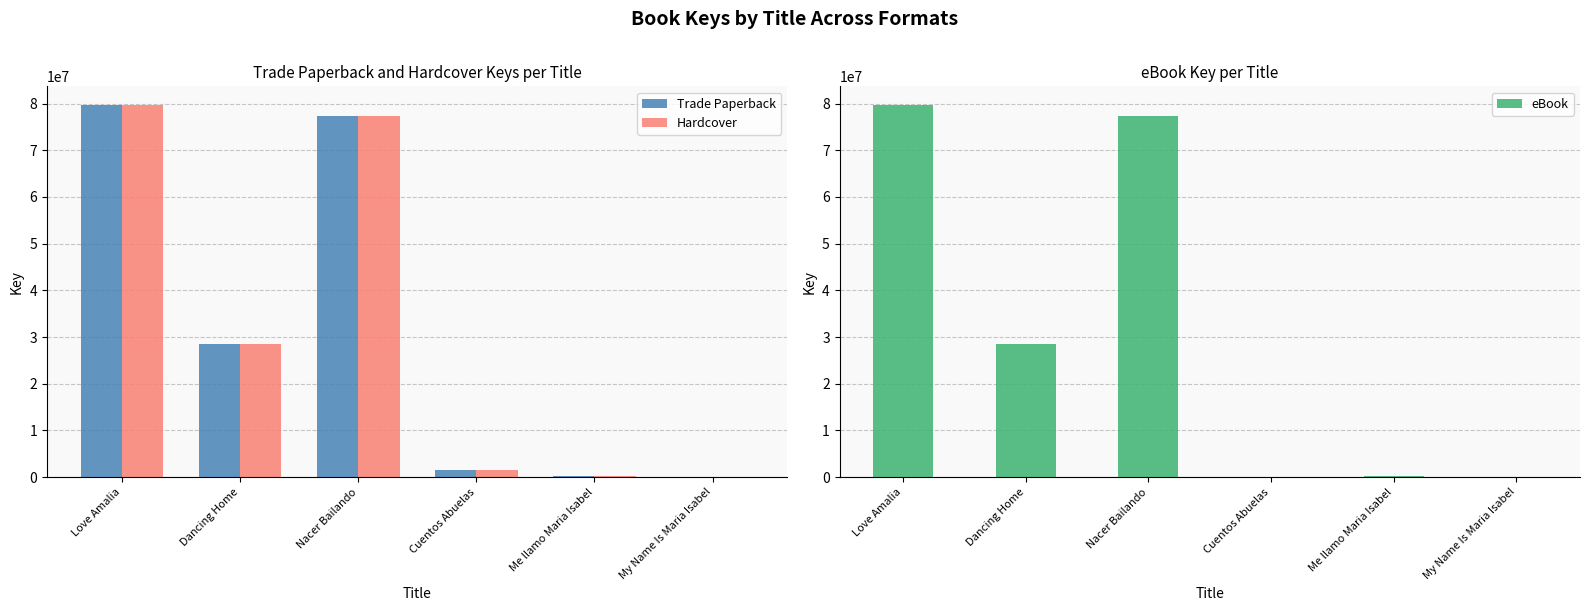

What is the approximate value of Trade Paperback at Dancing Home, to the nearest 100?

28412300